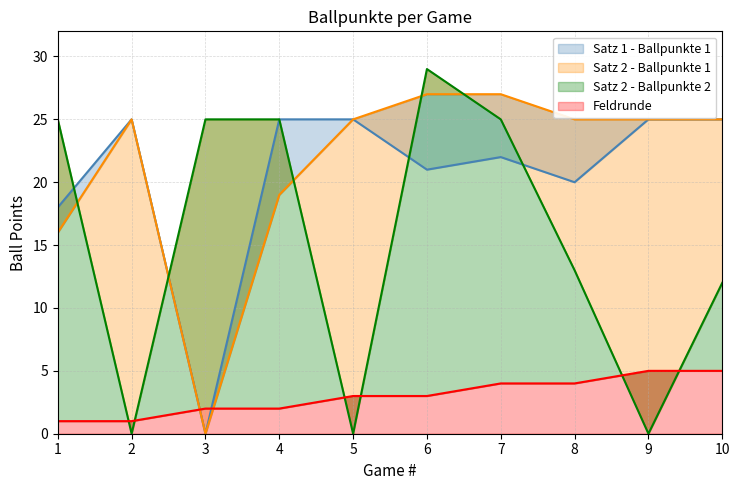

The value of Feldrunde at 2 is 2. True or false?

False